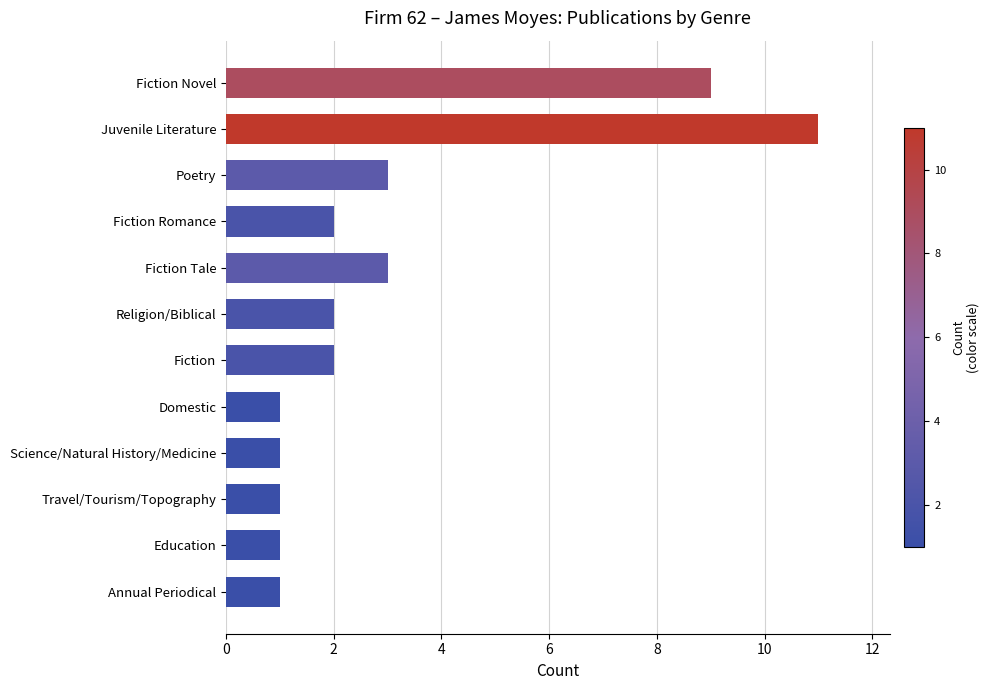

How many series are shown in this chart?

1